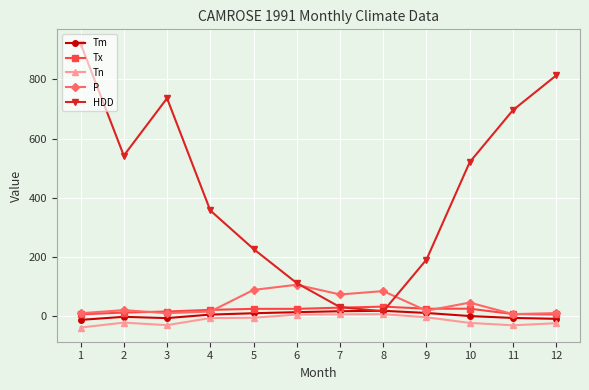

True or false: Tn and P cross at least once.

False